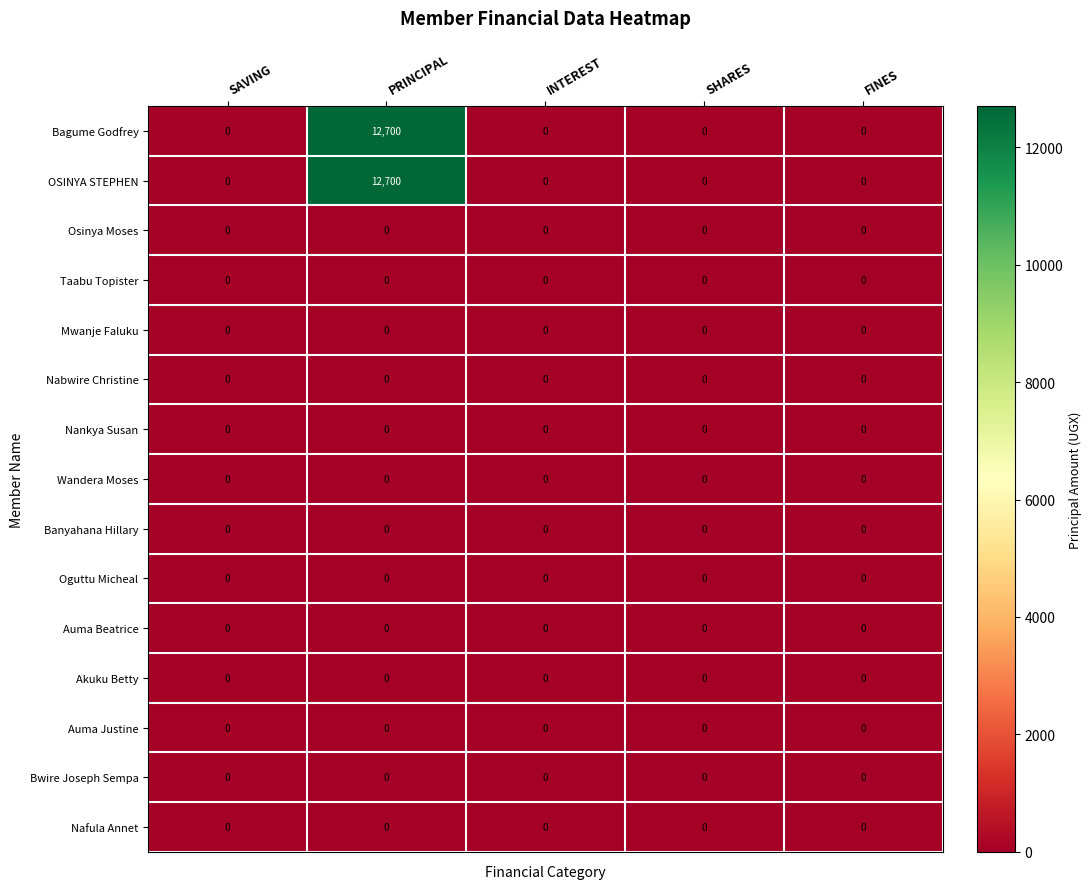

True or false: Banyahana Hillary has a value of 0 at INTEREST.

True